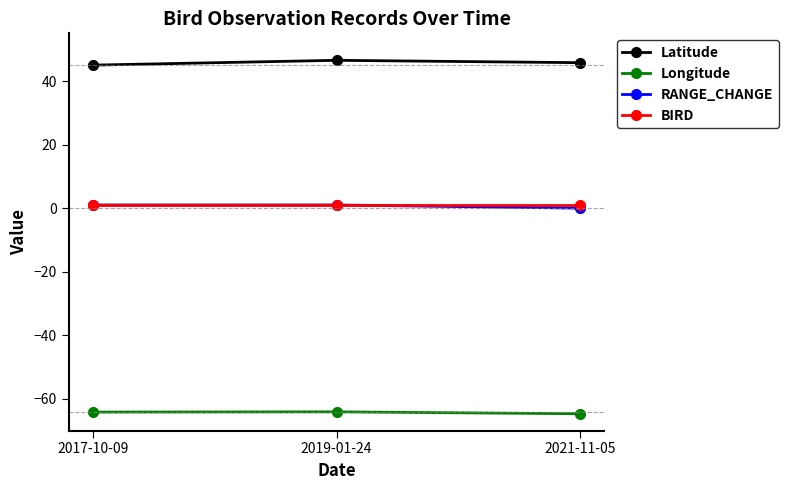

The RANGE_CHANGE series shows 1.0 at 2019-01-24. True or false?

True